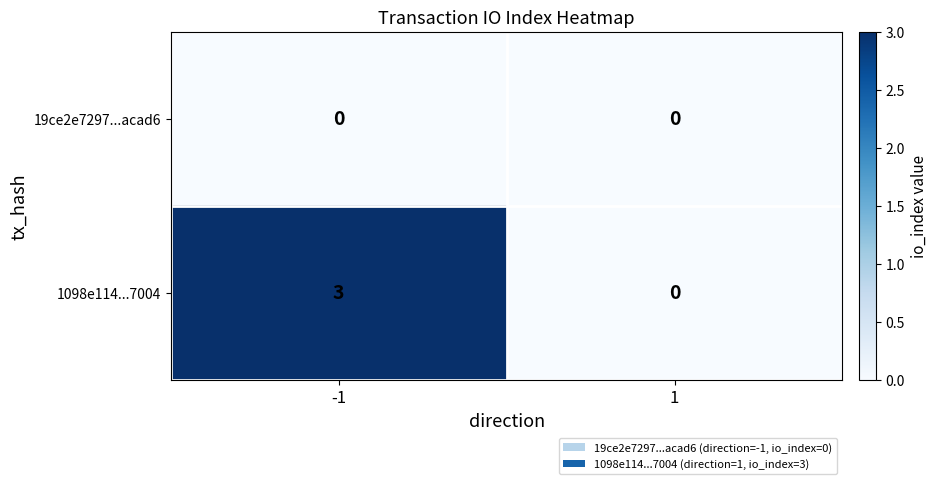

Which series has the largest total across all categories?

1098e114...7004